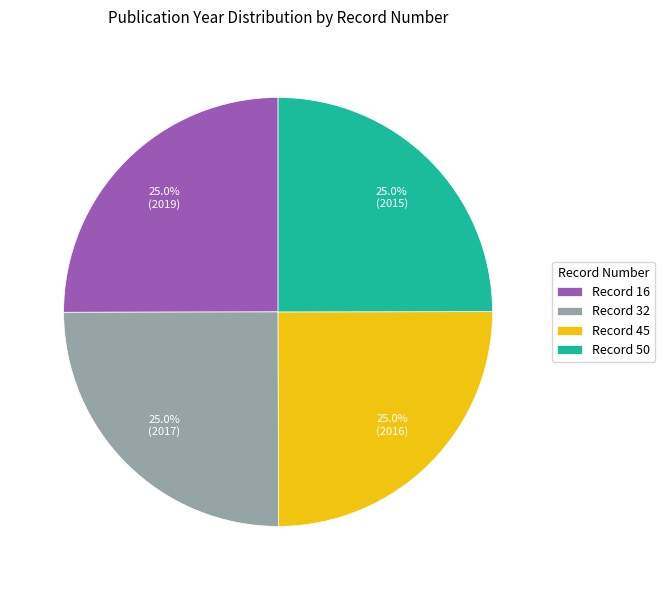

What is the ratio of the value at Record 50 to the value at Record 32?

1.0